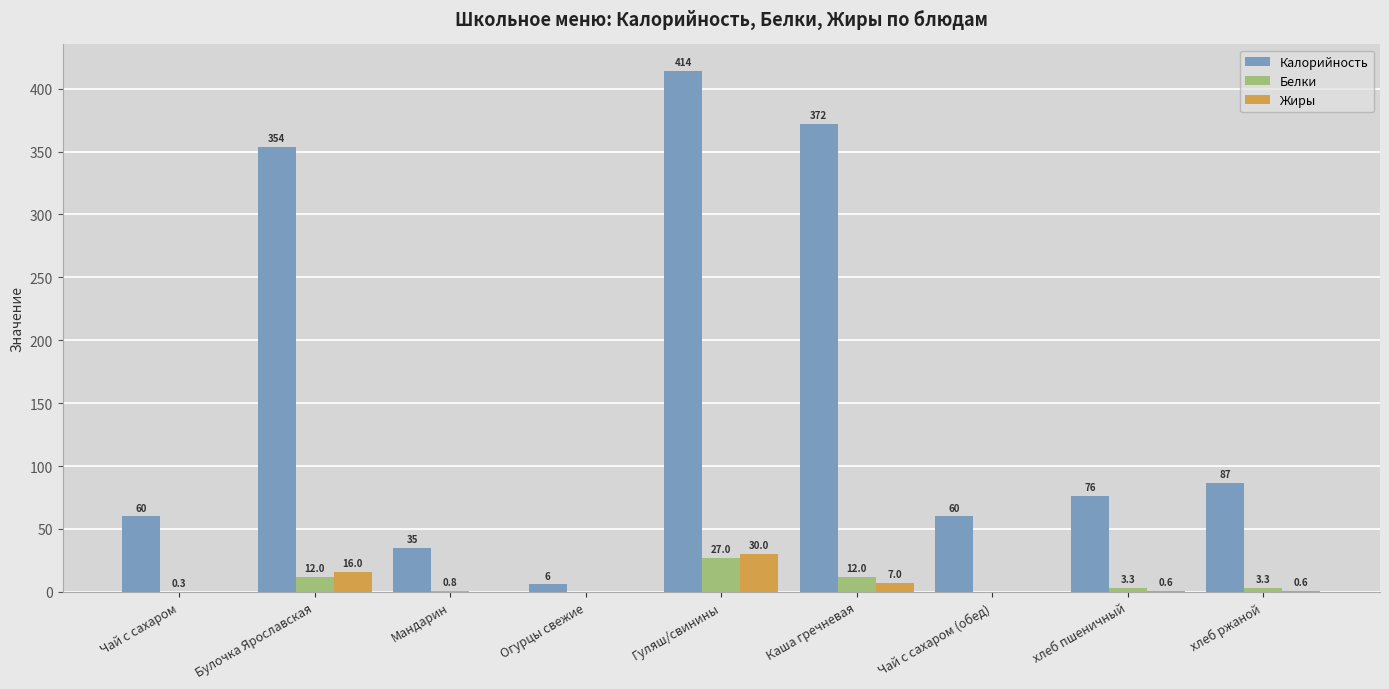

True or false: Жиры has a value of -21.0 at Чай с сахаром.

False